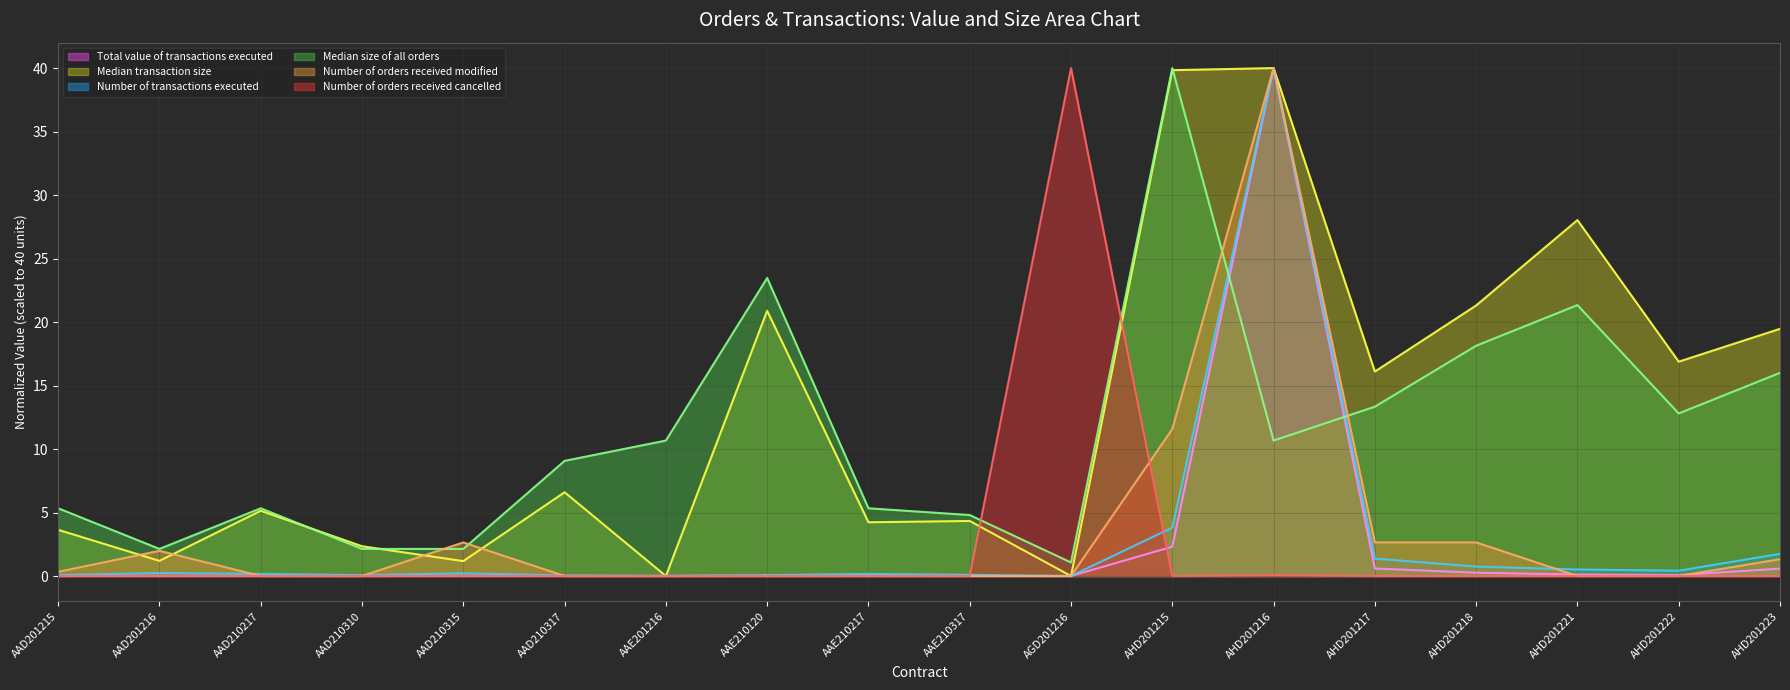

What is the sum of all Median transaction size values?

231.1